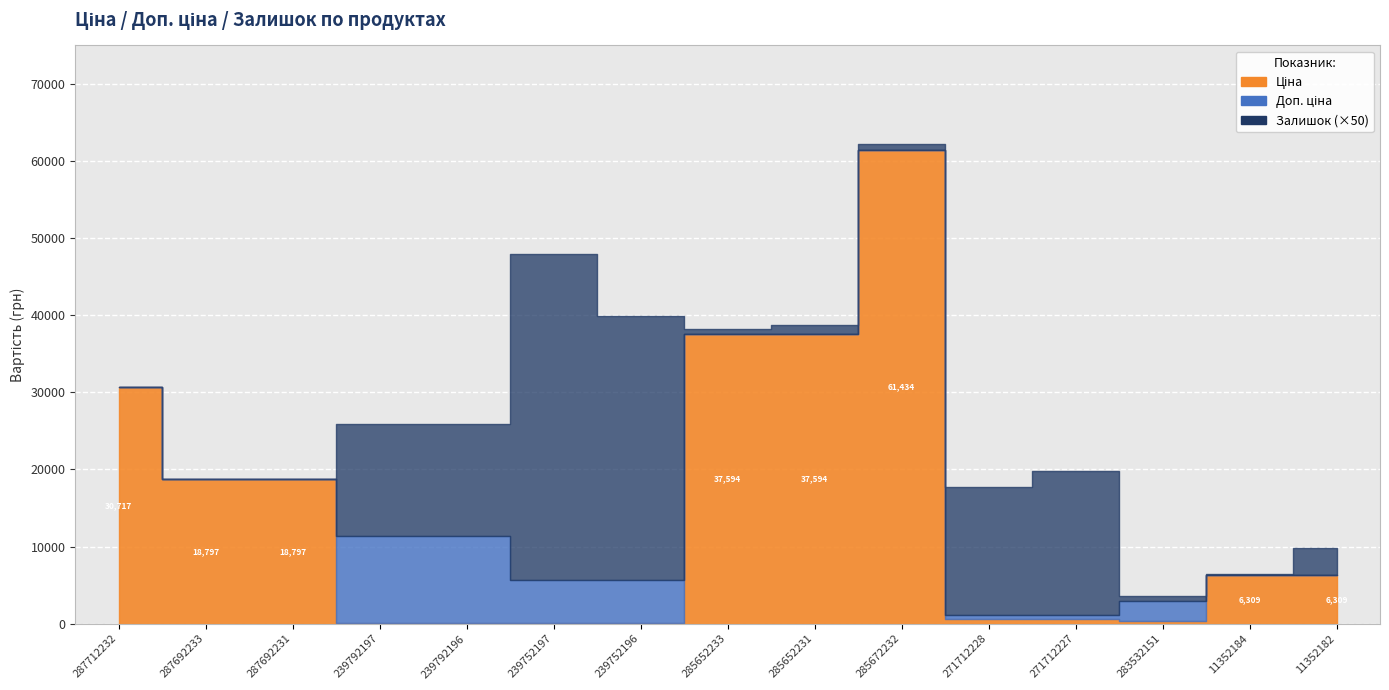

How many values in Залишок are above zero?

12